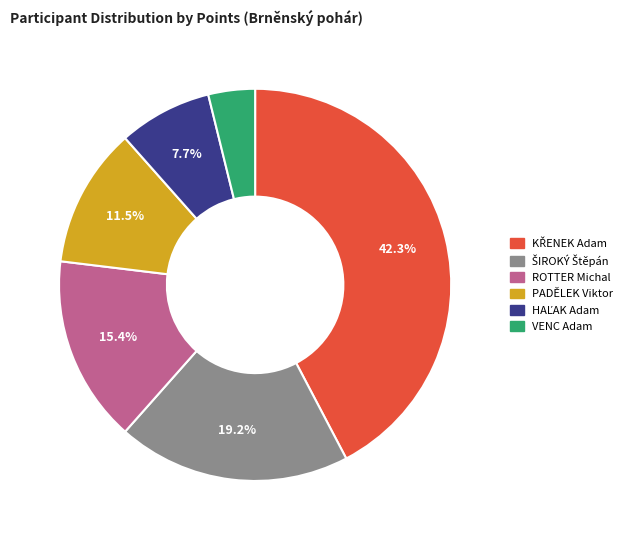

To the nearest percent, what is the difference between the ROTTER Michal and PADĚLEK Viktor slice percentages?

4%